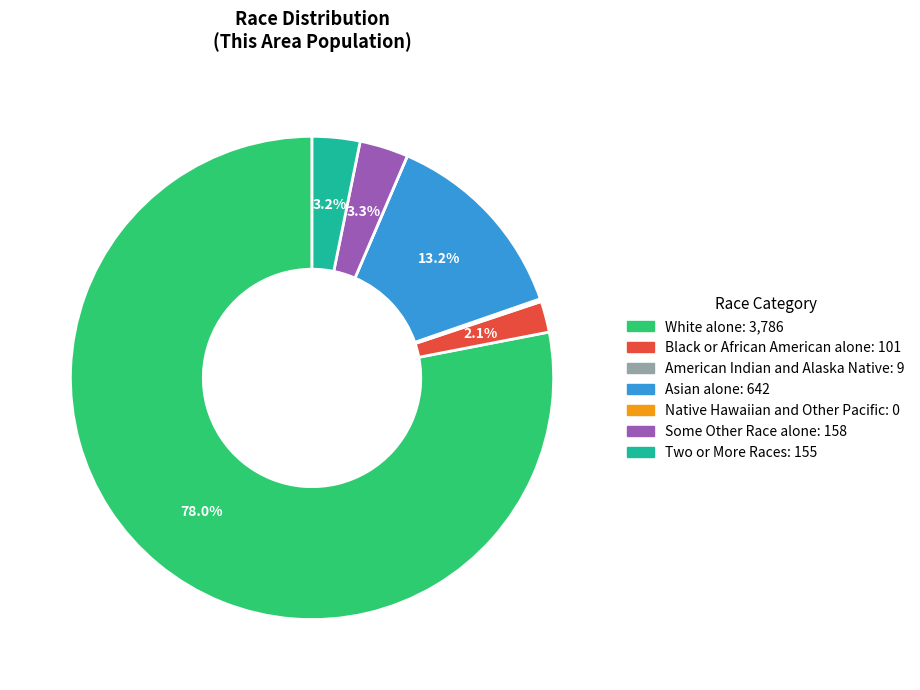

Combined, what portion of the pie is Two or More Races and White alone?

81.2%